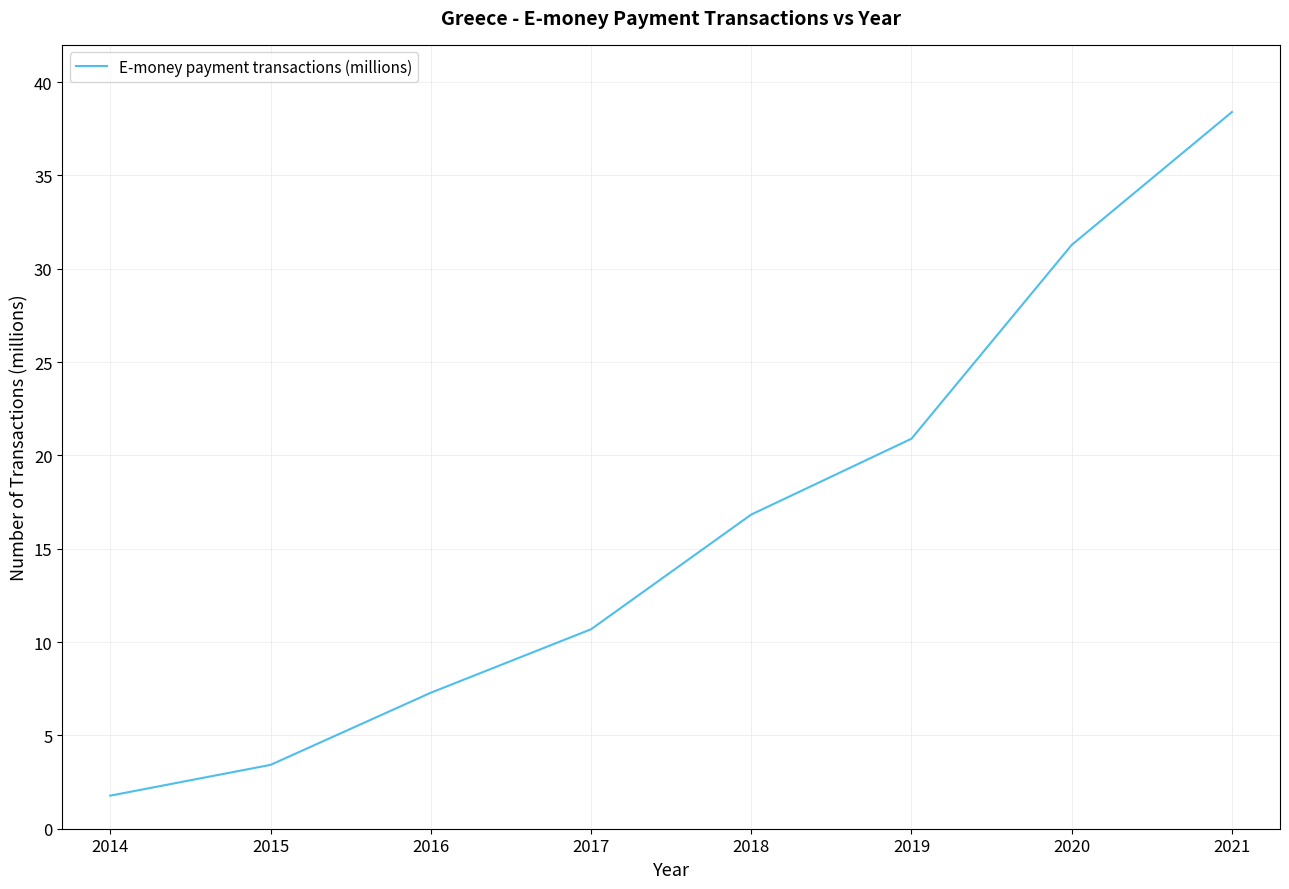

Which category has the highest value across all series?

2021